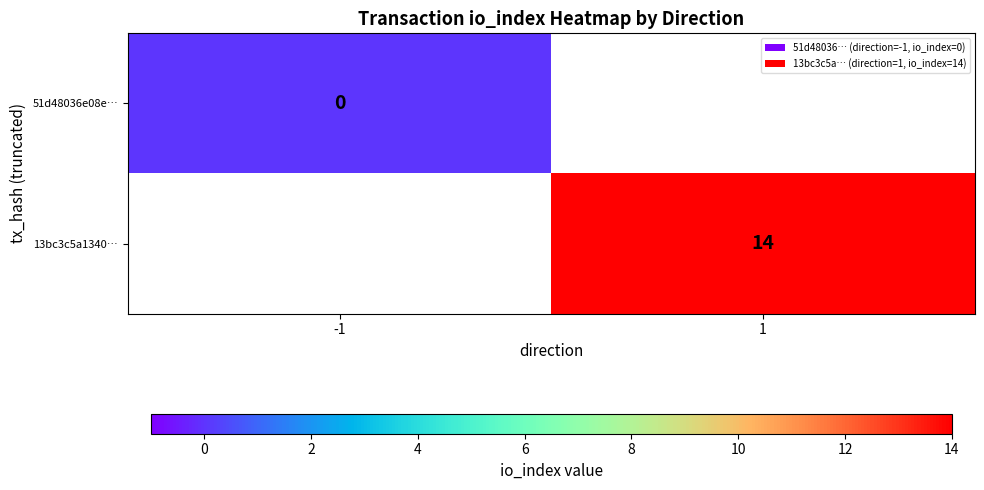

Is it true that 13bc3c5a1340… equals 14 at 1?

True